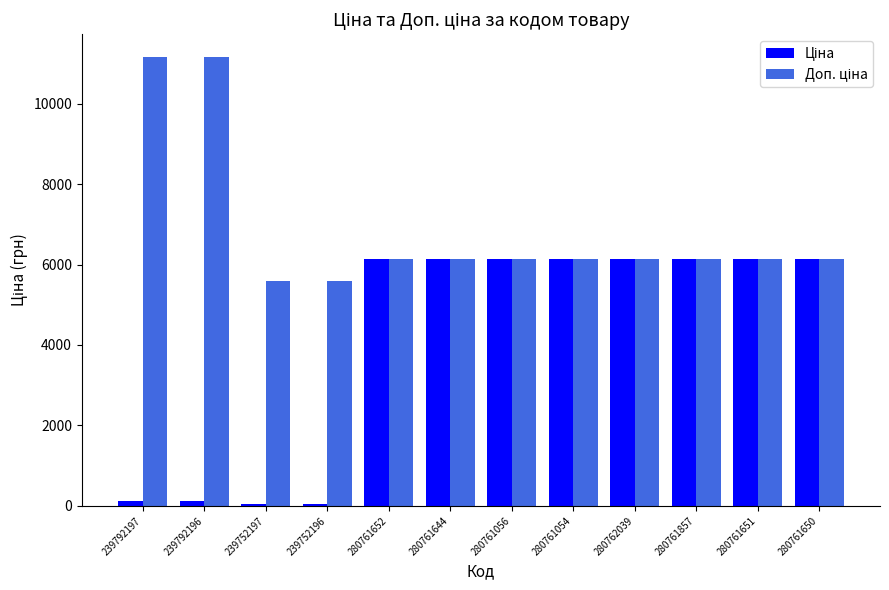

What is the smallest value displayed?

55.9